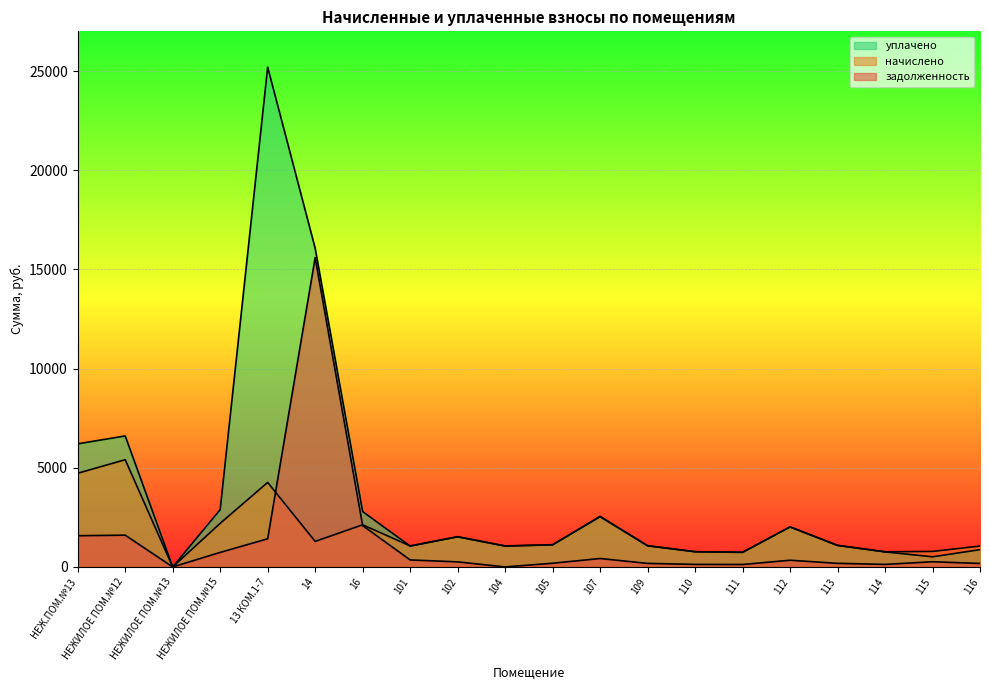

Which series ends up on top after the final intersection of начислено and уплачено?

начислено